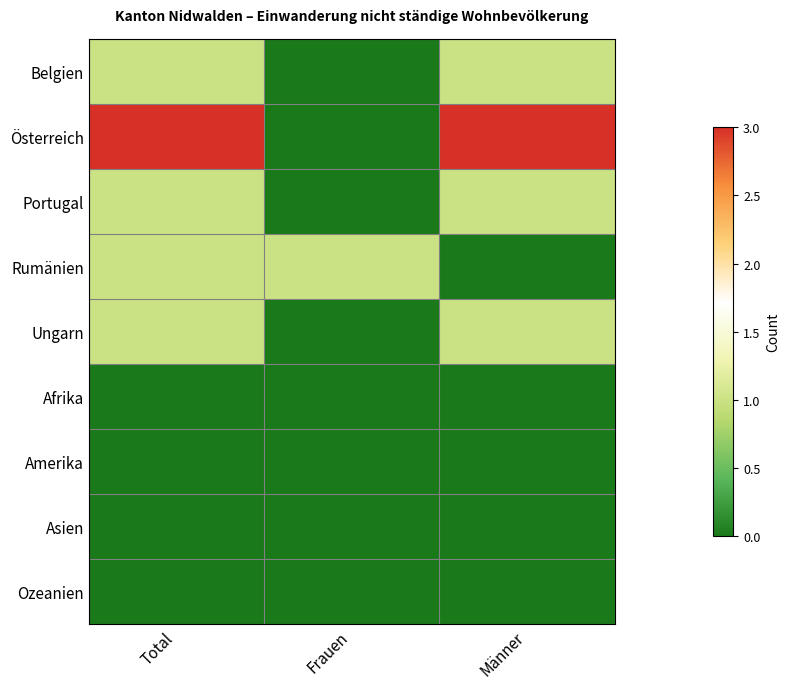

At how many categories does at least one series exceed 2?

2